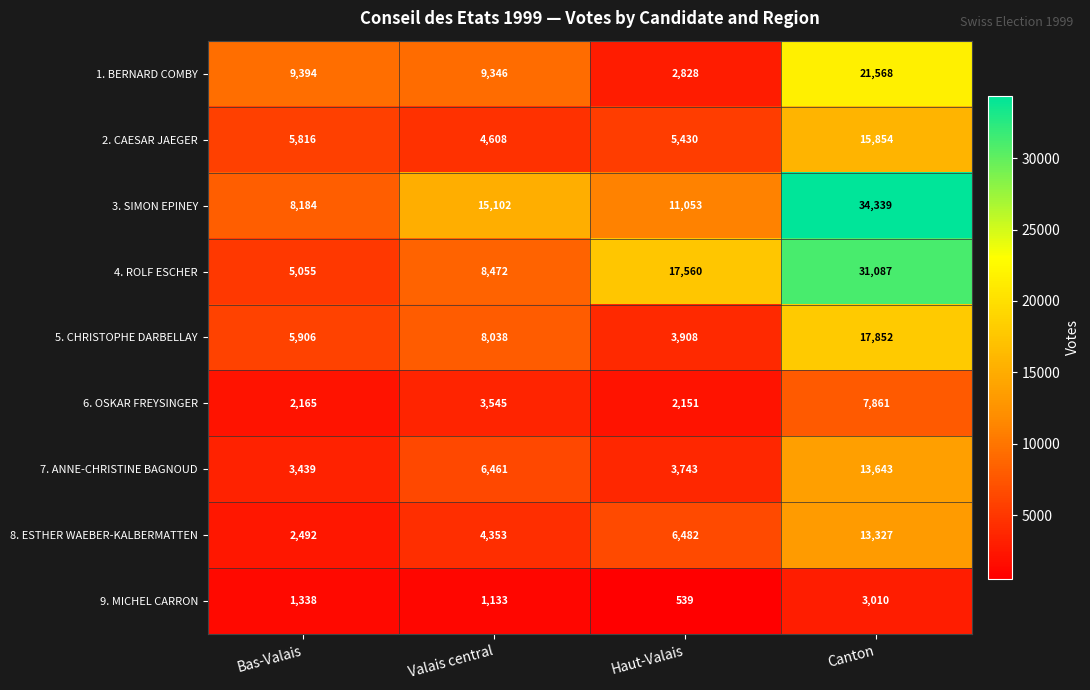

What is the difference between the highest and lowest values at Valais central?

13969